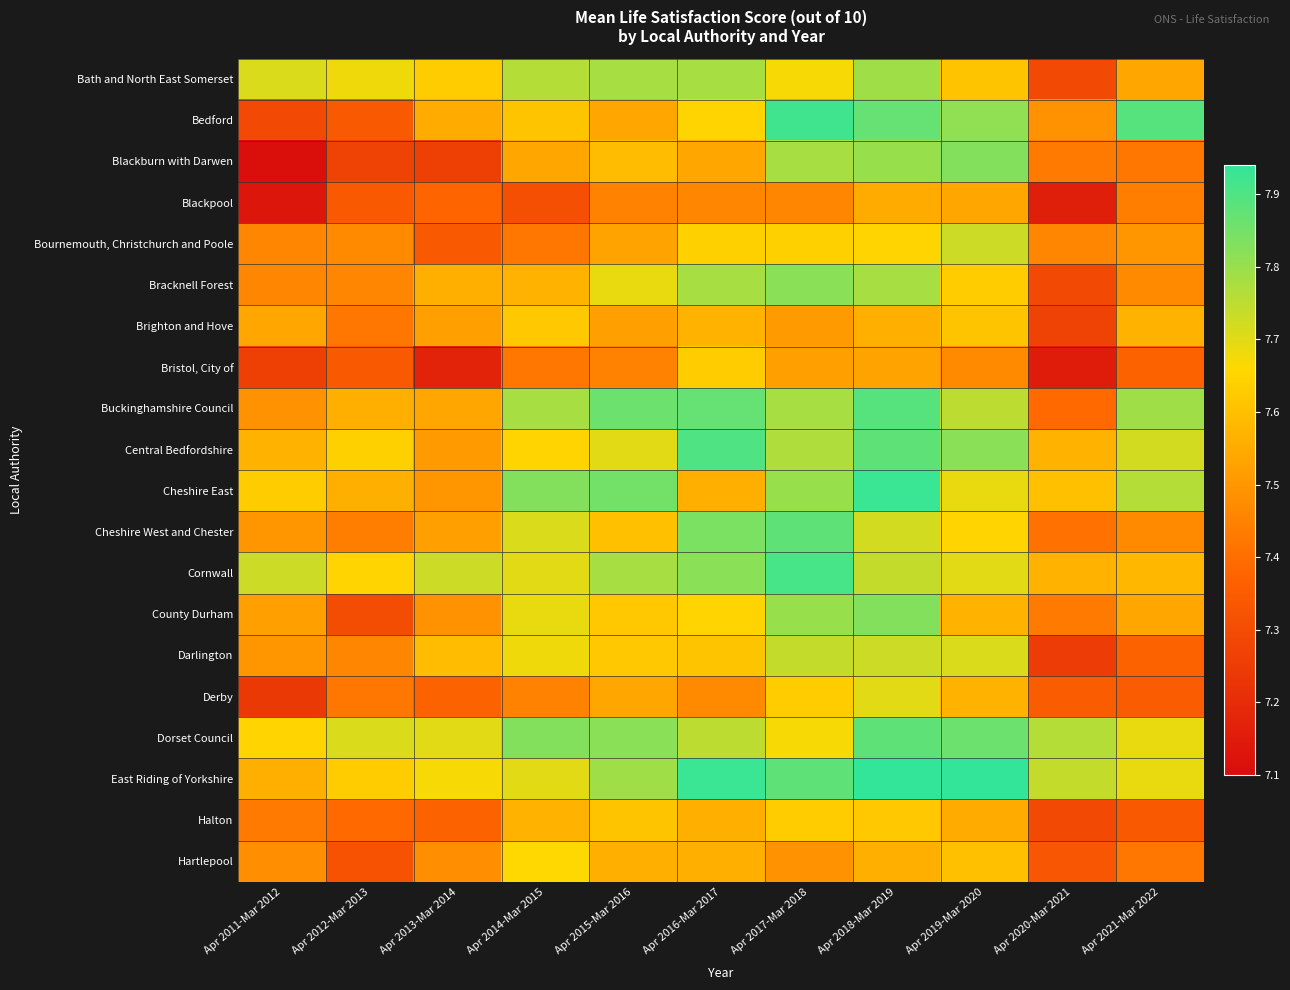

Reading right to left, transcribe all the data shown in this chart.

Bath and North East Somerset: Apr 2021-Mar 2022=7.5	Apr 2020-Mar 2021=7.3	Apr 2019-Mar 2020=7.6	Apr 2018-Mar 2019=7.8	Apr 2017-Mar 2018=7.7	Apr 2016-Mar 2017=7.8	Apr 2015-Mar 2016=7.8	Apr 2014-Mar 2015=7.8	Apr 2013-Mar 2014=7.6	Apr 2012-Mar 2013=7.7	Apr 2011-Mar 2012=7.7
Bedford: Apr 2021-Mar 2022=7.9	Apr 2020-Mar 2021=7.5	Apr 2019-Mar 2020=7.8	Apr 2018-Mar 2019=7.9	Apr 2017-Mar 2018=7.9	Apr 2016-Mar 2017=7.7	Apr 2015-Mar 2016=7.5	Apr 2014-Mar 2015=7.6	Apr 2013-Mar 2014=7.5	Apr 2012-Mar 2013=7.3	Apr 2011-Mar 2012=7.3
Blackburn with Darwen: Apr 2021-Mar 2022=7.4	Apr 2020-Mar 2021=7.4	Apr 2019-Mar 2020=7.8	Apr 2018-Mar 2019=7.8	Apr 2017-Mar 2018=7.8	Apr 2016-Mar 2017=7.5	Apr 2015-Mar 2016=7.6	Apr 2014-Mar 2015=7.5	Apr 2013-Mar 2014=7.3	Apr 2012-Mar 2013=7.3	Apr 2011-Mar 2012=7.1
Blackpool: Apr 2021-Mar 2022=7.4	Apr 2020-Mar 2021=7.2	Apr 2019-Mar 2020=7.5	Apr 2018-Mar 2019=7.5	Apr 2017-Mar 2018=7.5	Apr 2016-Mar 2017=7.5	Apr 2015-Mar 2016=7.5	Apr 2014-Mar 2015=7.3	Apr 2013-Mar 2014=7.4	Apr 2012-Mar 2013=7.3	Apr 2011-Mar 2012=7.1
Bournemouth, Christchurch and Poole: Apr 2021-Mar 2022=7.5	Apr 2020-Mar 2021=7.5	Apr 2019-Mar 2020=7.7	Apr 2018-Mar 2019=7.7	Apr 2017-Mar 2018=7.6	Apr 2016-Mar 2017=7.6	Apr 2015-Mar 2016=7.5	Apr 2014-Mar 2015=7.4	Apr 2013-Mar 2014=7.3	Apr 2012-Mar 2013=7.5	Apr 2011-Mar 2012=7.5
Bracknell Forest: Apr 2021-Mar 2022=7.5	Apr 2020-Mar 2021=7.3	Apr 2019-Mar 2020=7.6	Apr 2018-Mar 2019=7.8	Apr 2017-Mar 2018=7.8	Apr 2016-Mar 2017=7.8	Apr 2015-Mar 2016=7.7	Apr 2014-Mar 2015=7.6	Apr 2013-Mar 2014=7.6	Apr 2012-Mar 2013=7.5	Apr 2011-Mar 2012=7.5
Brighton and Hove: Apr 2021-Mar 2022=7.6	Apr 2020-Mar 2021=7.3	Apr 2019-Mar 2020=7.6	Apr 2018-Mar 2019=7.6	Apr 2017-Mar 2018=7.5	Apr 2016-Mar 2017=7.6	Apr 2015-Mar 2016=7.5	Apr 2014-Mar 2015=7.6	Apr 2013-Mar 2014=7.5	Apr 2012-Mar 2013=7.4	Apr 2011-Mar 2012=7.5
Bristol, City of: Apr 2021-Mar 2022=7.4	Apr 2020-Mar 2021=7.2	Apr 2019-Mar 2020=7.5	Apr 2018-Mar 2019=7.5	Apr 2017-Mar 2018=7.5	Apr 2016-Mar 2017=7.6	Apr 2015-Mar 2016=7.5	Apr 2014-Mar 2015=7.4	Apr 2013-Mar 2014=7.2	Apr 2012-Mar 2013=7.3	Apr 2011-Mar 2012=7.3
Buckinghamshire Council: Apr 2021-Mar 2022=7.8	Apr 2020-Mar 2021=7.4	Apr 2019-Mar 2020=7.8	Apr 2018-Mar 2019=7.9	Apr 2017-Mar 2018=7.8	Apr 2016-Mar 2017=7.9	Apr 2015-Mar 2016=7.9	Apr 2014-Mar 2015=7.8	Apr 2013-Mar 2014=7.5	Apr 2012-Mar 2013=7.6	Apr 2011-Mar 2012=7.5
Central Bedfordshire: Apr 2021-Mar 2022=7.7	Apr 2020-Mar 2021=7.6	Apr 2019-Mar 2020=7.8	Apr 2018-Mar 2019=7.9	Apr 2017-Mar 2018=7.8	Apr 2016-Mar 2017=7.9	Apr 2015-Mar 2016=7.7	Apr 2014-Mar 2015=7.7	Apr 2013-Mar 2014=7.5	Apr 2012-Mar 2013=7.6	Apr 2011-Mar 2012=7.6
Cheshire East: Apr 2021-Mar 2022=7.8	Apr 2020-Mar 2021=7.6	Apr 2019-Mar 2020=7.7	Apr 2018-Mar 2019=7.9	Apr 2017-Mar 2018=7.8	Apr 2016-Mar 2017=7.6	Apr 2015-Mar 2016=7.8	Apr 2014-Mar 2015=7.8	Apr 2013-Mar 2014=7.5	Apr 2012-Mar 2013=7.6	Apr 2011-Mar 2012=7.6
Cheshire West and Chester: Apr 2021-Mar 2022=7.5	Apr 2020-Mar 2021=7.4	Apr 2019-Mar 2020=7.7	Apr 2018-Mar 2019=7.7	Apr 2017-Mar 2018=7.9	Apr 2016-Mar 2017=7.8	Apr 2015-Mar 2016=7.6	Apr 2014-Mar 2015=7.7	Apr 2013-Mar 2014=7.5	Apr 2012-Mar 2013=7.4	Apr 2011-Mar 2012=7.5
Cornwall: Apr 2021-Mar 2022=7.6	Apr 2020-Mar 2021=7.6	Apr 2019-Mar 2020=7.7	Apr 2018-Mar 2019=7.7	Apr 2017-Mar 2018=7.9	Apr 2016-Mar 2017=7.8	Apr 2015-Mar 2016=7.8	Apr 2014-Mar 2015=7.7	Apr 2013-Mar 2014=7.7	Apr 2012-Mar 2013=7.7	Apr 2011-Mar 2012=7.7
County Durham: Apr 2021-Mar 2022=7.5	Apr 2020-Mar 2021=7.4	Apr 2019-Mar 2020=7.6	Apr 2018-Mar 2019=7.8	Apr 2017-Mar 2018=7.8	Apr 2016-Mar 2017=7.7	Apr 2015-Mar 2016=7.6	Apr 2014-Mar 2015=7.7	Apr 2013-Mar 2014=7.5	Apr 2012-Mar 2013=7.3	Apr 2011-Mar 2012=7.5
Darlington: Apr 2021-Mar 2022=7.4	Apr 2020-Mar 2021=7.2	Apr 2019-Mar 2020=7.7	Apr 2018-Mar 2019=7.7	Apr 2017-Mar 2018=7.7	Apr 2016-Mar 2017=7.6	Apr 2015-Mar 2016=7.6	Apr 2014-Mar 2015=7.7	Apr 2013-Mar 2014=7.6	Apr 2012-Mar 2013=7.5	Apr 2011-Mar 2012=7.5
Derby: Apr 2021-Mar 2022=7.3	Apr 2020-Mar 2021=7.3	Apr 2019-Mar 2020=7.6	Apr 2018-Mar 2019=7.7	Apr 2017-Mar 2018=7.6	Apr 2016-Mar 2017=7.5	Apr 2015-Mar 2016=7.5	Apr 2014-Mar 2015=7.5	Apr 2013-Mar 2014=7.4	Apr 2012-Mar 2013=7.4	Apr 2011-Mar 2012=7.2
Dorset Council: Apr 2021-Mar 2022=7.7	Apr 2020-Mar 2021=7.8	Apr 2019-Mar 2020=7.9	Apr 2018-Mar 2019=7.9	Apr 2017-Mar 2018=7.7	Apr 2016-Mar 2017=7.8	Apr 2015-Mar 2016=7.8	Apr 2014-Mar 2015=7.8	Apr 2013-Mar 2014=7.7	Apr 2012-Mar 2013=7.7	Apr 2011-Mar 2012=7.7
East Riding of Yorkshire: Apr 2021-Mar 2022=7.7	Apr 2020-Mar 2021=7.7	Apr 2019-Mar 2020=7.9	Apr 2018-Mar 2019=7.9	Apr 2017-Mar 2018=7.9	Apr 2016-Mar 2017=7.9	Apr 2015-Mar 2016=7.8	Apr 2014-Mar 2015=7.7	Apr 2013-Mar 2014=7.7	Apr 2012-Mar 2013=7.6	Apr 2011-Mar 2012=7.6
Halton: Apr 2021-Mar 2022=7.3	Apr 2020-Mar 2021=7.3	Apr 2019-Mar 2020=7.5	Apr 2018-Mar 2019=7.6	Apr 2017-Mar 2018=7.6	Apr 2016-Mar 2017=7.6	Apr 2015-Mar 2016=7.6	Apr 2014-Mar 2015=7.6	Apr 2013-Mar 2014=7.4	Apr 2012-Mar 2013=7.4	Apr 2011-Mar 2012=7.4
Hartlepool: Apr 2021-Mar 2022=7.4	Apr 2020-Mar 2021=7.3	Apr 2019-Mar 2020=7.6	Apr 2018-Mar 2019=7.6	Apr 2017-Mar 2018=7.5	Apr 2016-Mar 2017=7.6	Apr 2015-Mar 2016=7.6	Apr 2014-Mar 2015=7.7	Apr 2013-Mar 2014=7.5	Apr 2012-Mar 2013=7.3	Apr 2011-Mar 2012=7.5